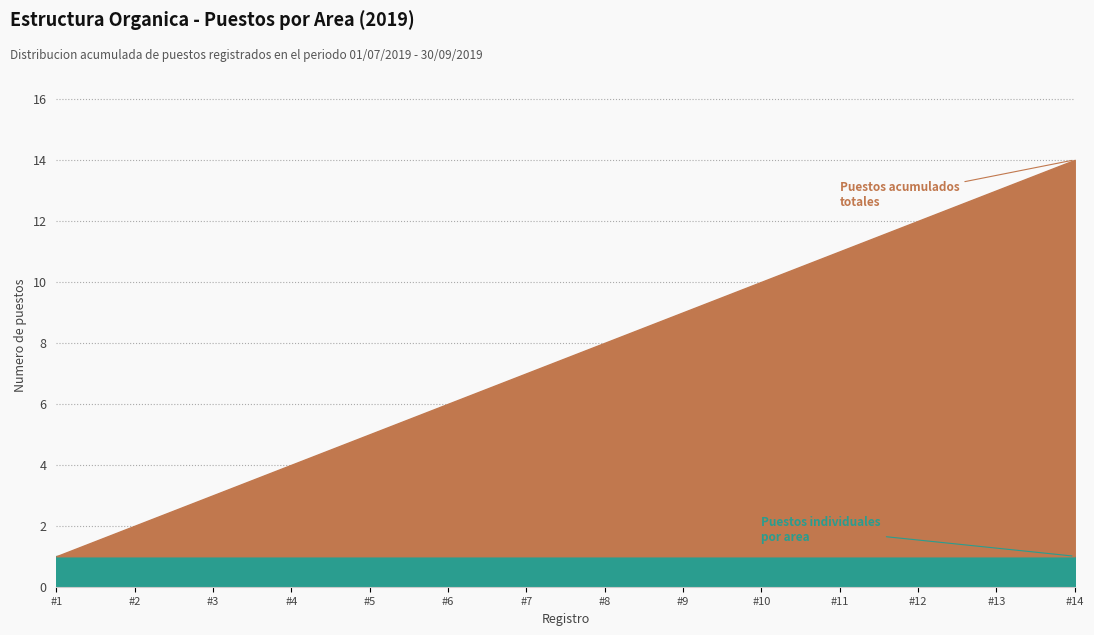

What is the maximum value for Puestos acumulados?

14